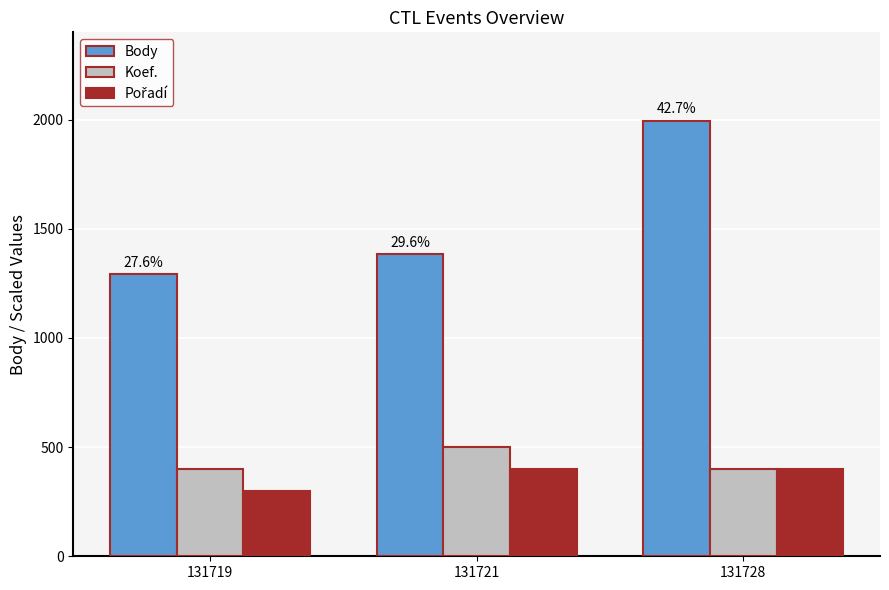

What is the total value across all series at 131719?

1991